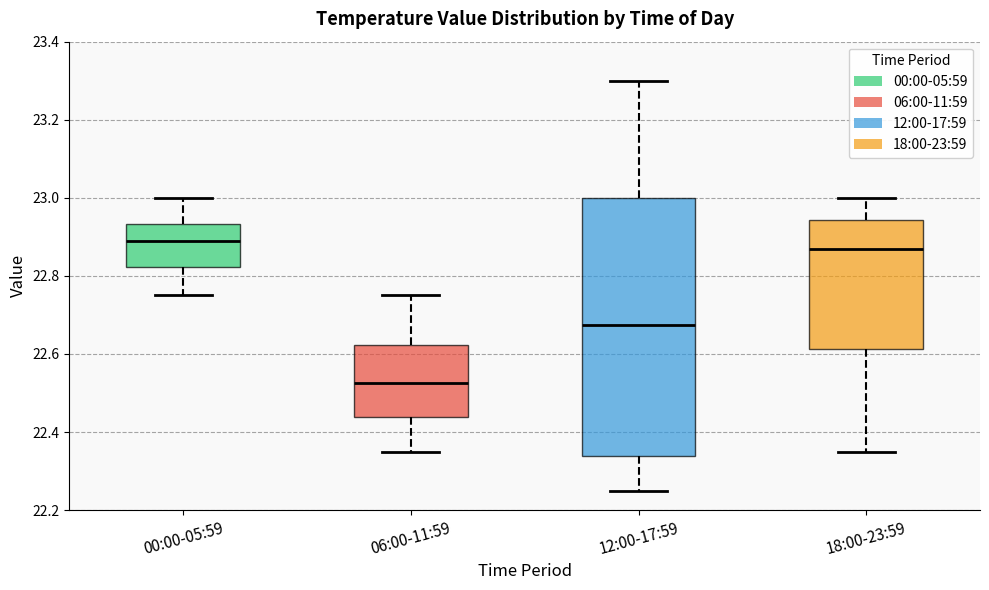

Comparing the boxes themselves (not the whiskers), which one is the tallest?

12:00-17:59